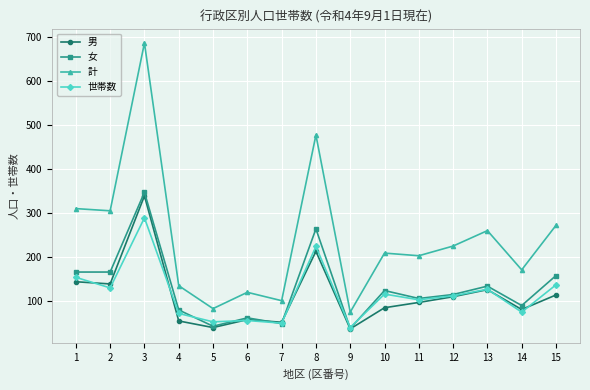

What is the maximum value shown in the chart?

686